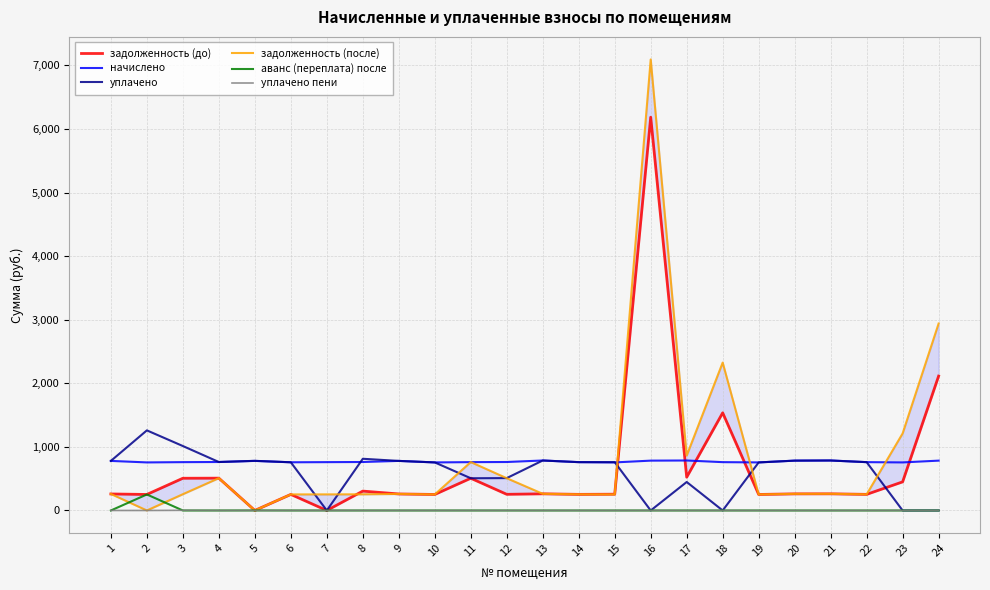

What are all the series names shown in the legend?

задолженность (до), начислено, уплачено, задолженность (после), аванс (переплата) после, уплачено пени